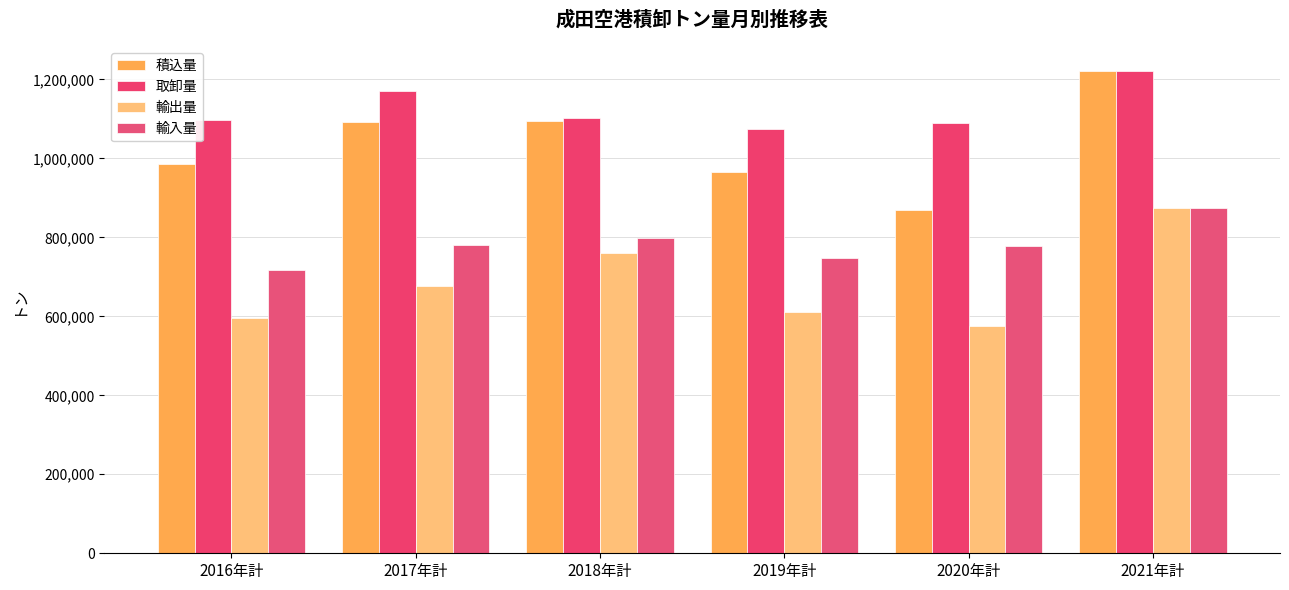

What is the smallest value displayed?

576164